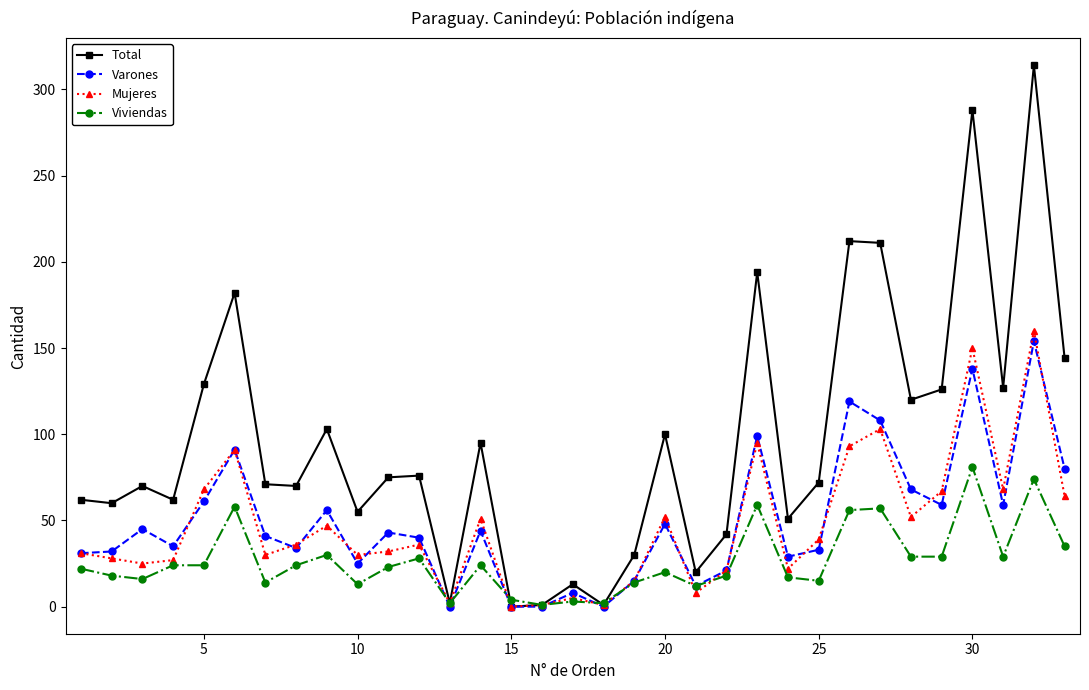

What is the sum of all Varones values?

1628